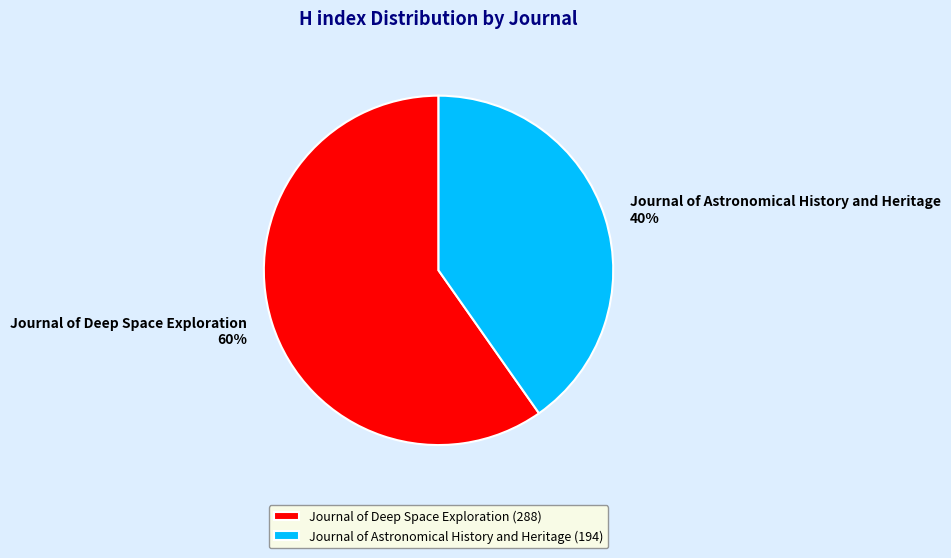

To the nearest percent, what is the difference between the largest and smallest slice percentages?

20%